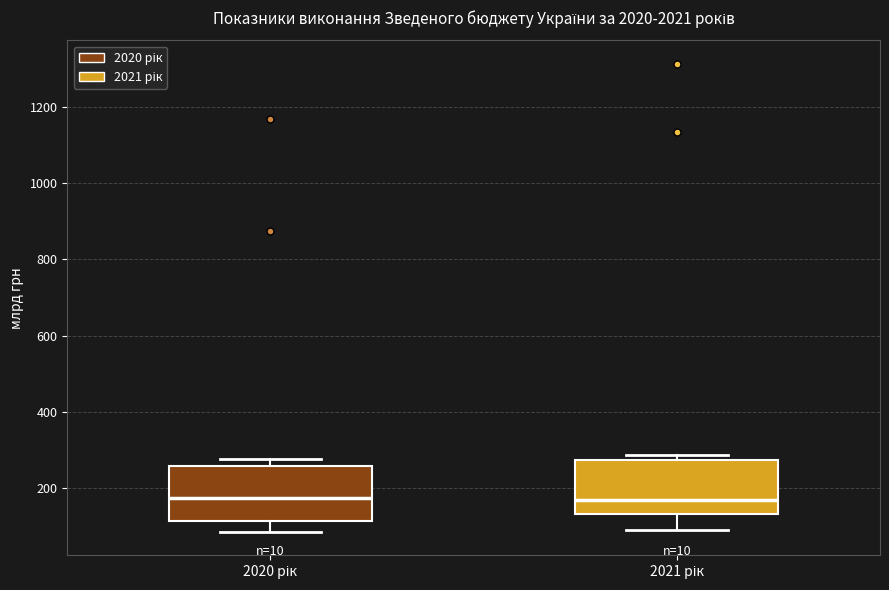

Where does the lower whisker of the box for 2020 рік end on the y-axis? The values are not printed on the chart, so give them approximately, as read against the axis.

80